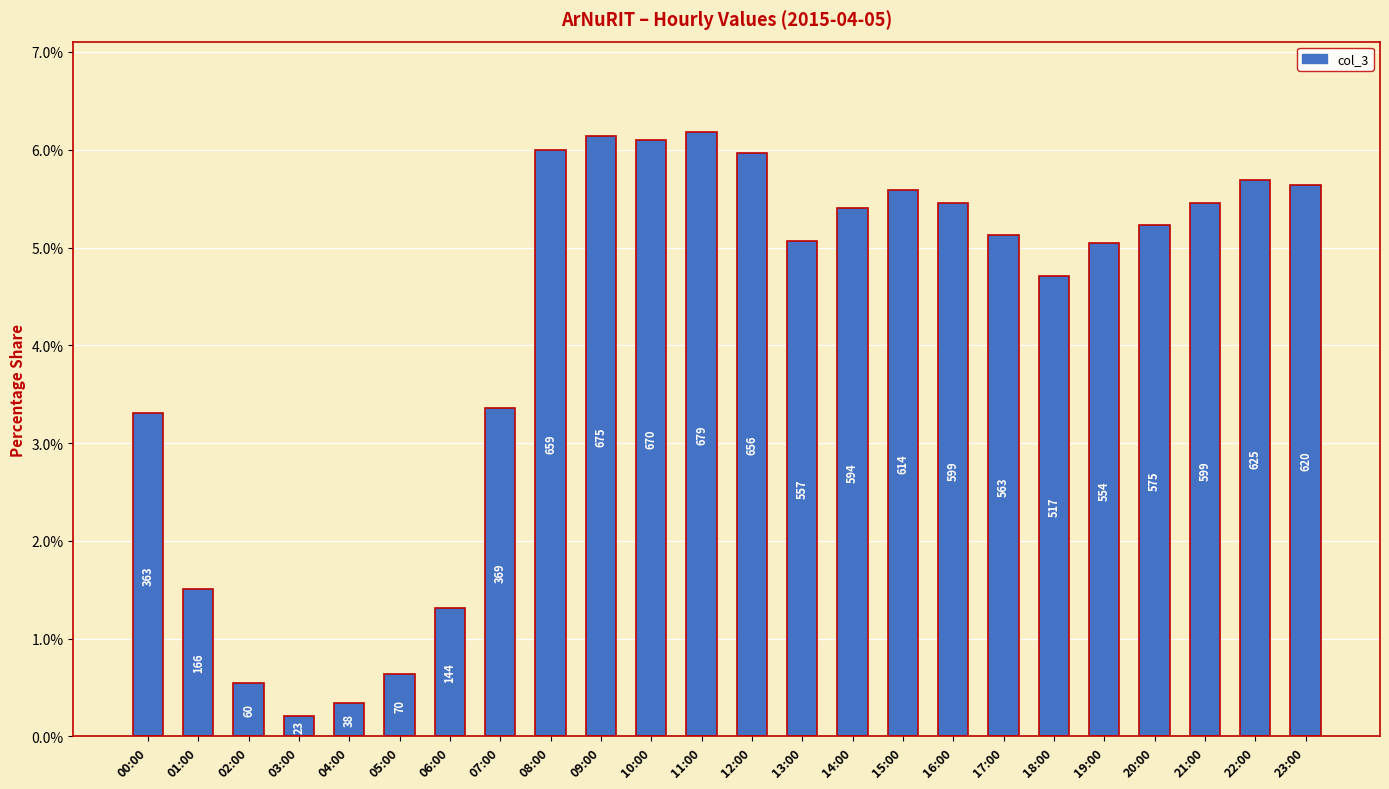

Does the chart contain any negative values?

No